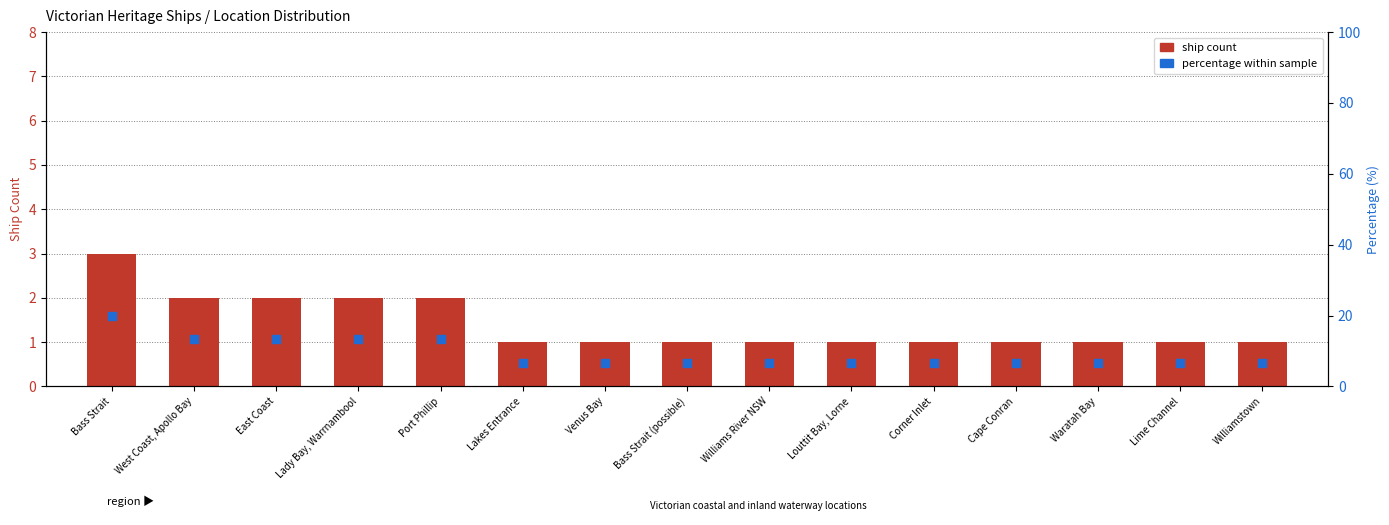

What is the total value across all series at Waratah Bay?

7.7